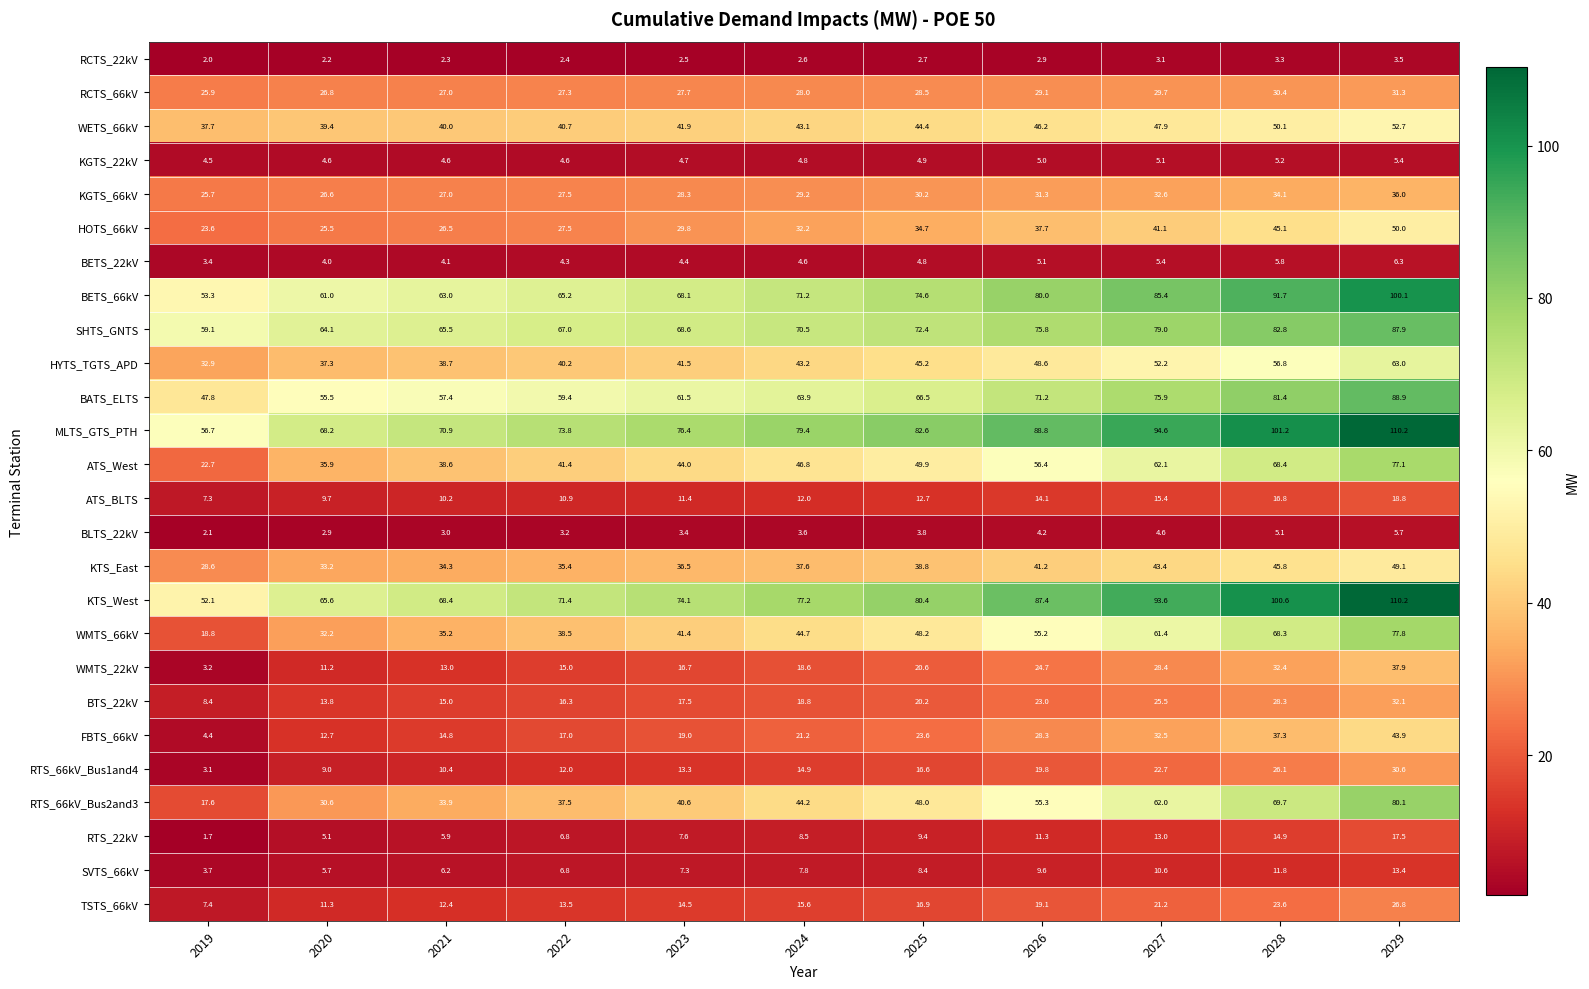

Is the value of SVTS_66kV at 2021 greater than the value of HOTS_66kV at 2027?

No